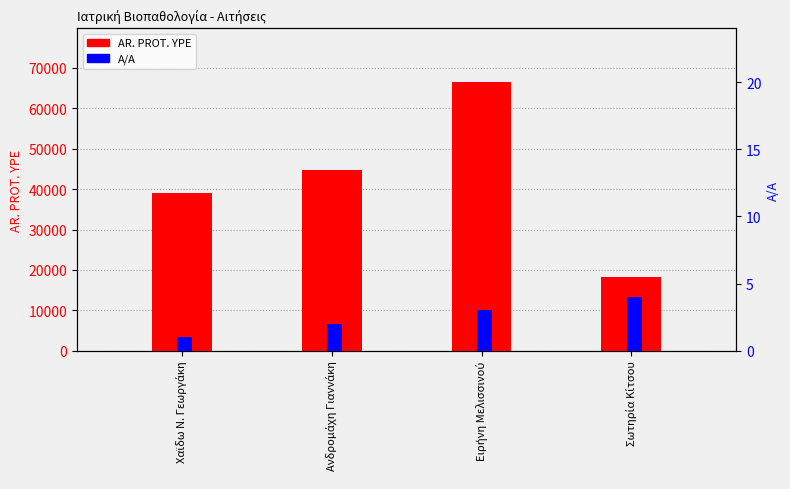

Which category has the highest value in the AR. PROT. YPE series?

Ειρήνη Μελισσινού